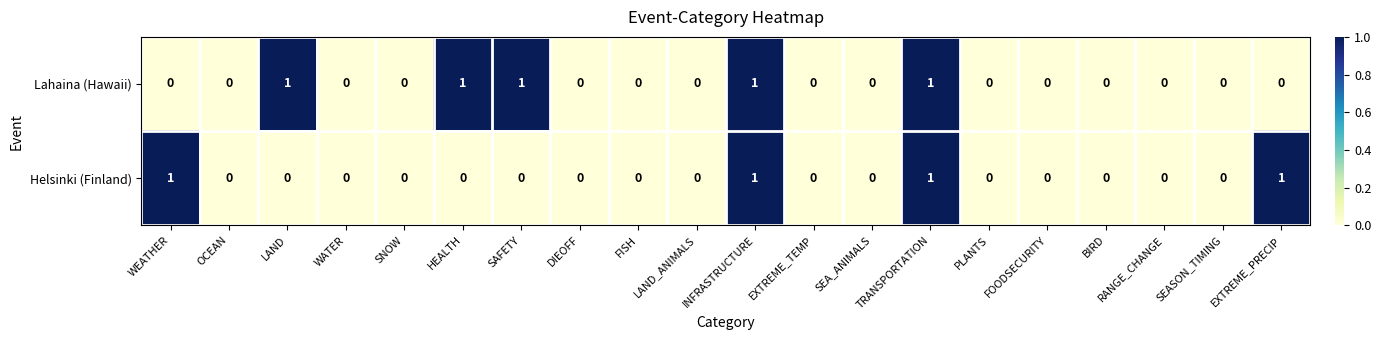

Which series changed the most between LAND and SNOW?

Lahaina (Hawaii)